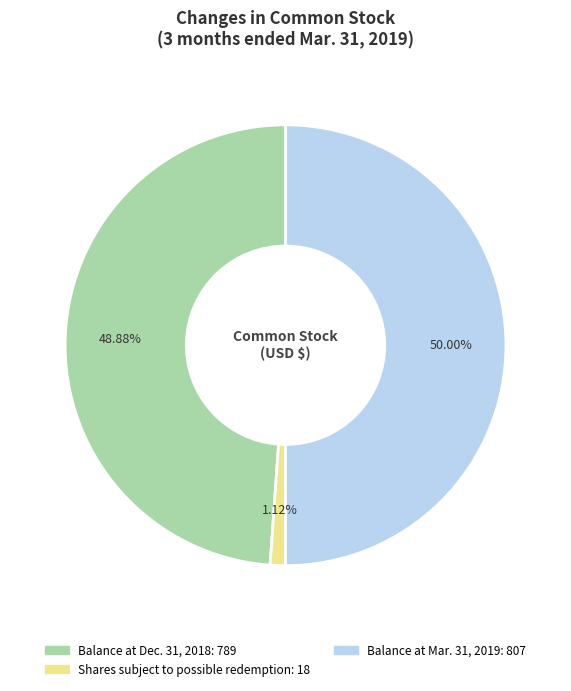

Which category has the biggest portion of the pie?

Balance at Mar. 31, 2019